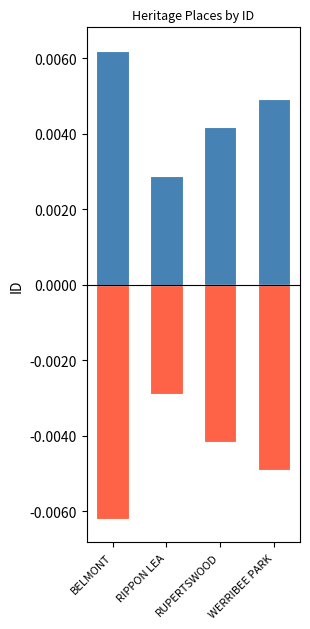

Which series changed the most between BELMONT and RIPPON LEA?

Below Mean